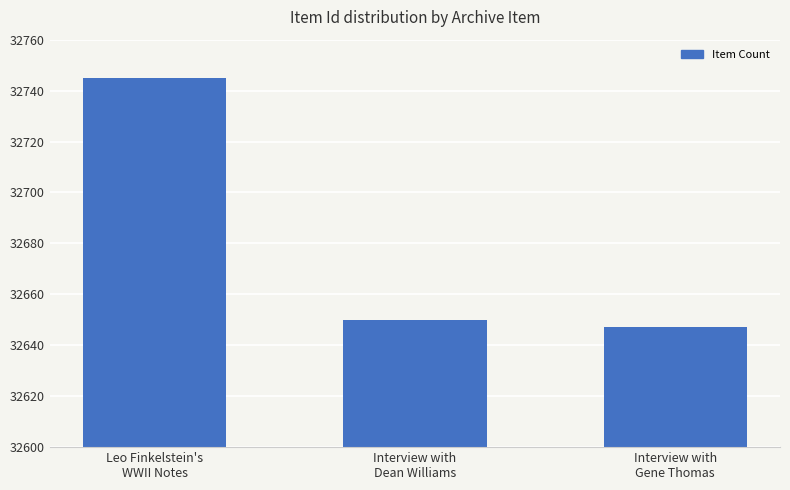

What is the minimum value shown in the chart?

32647